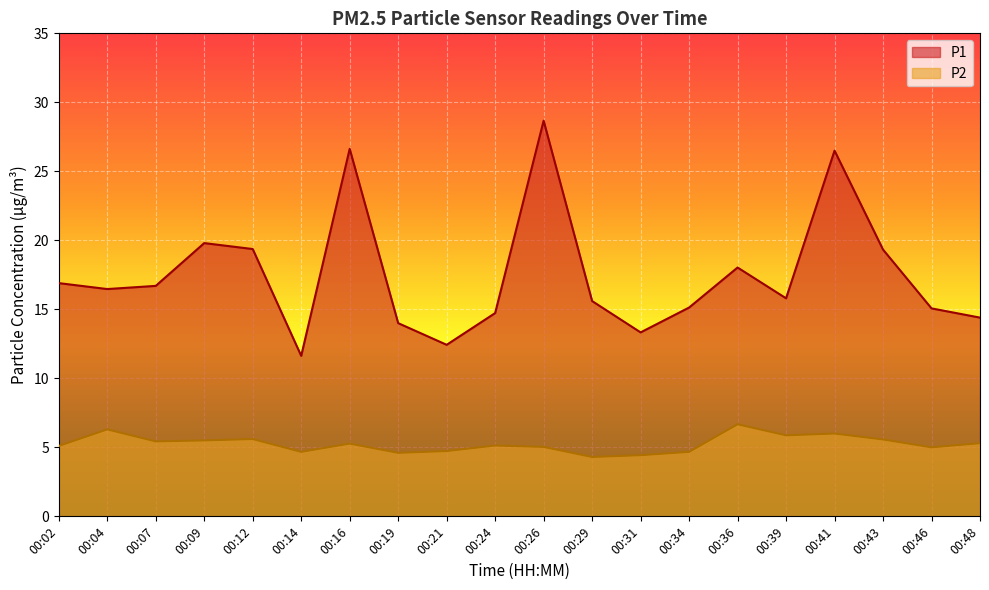

At how many categories does at least one series exceed 25?

3